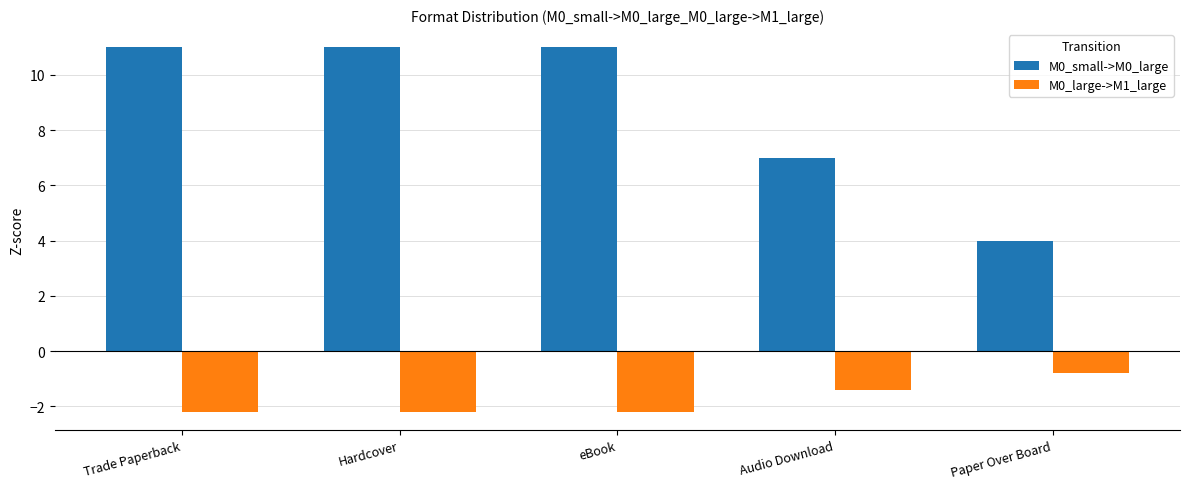

What is the sum of all M0_large->M1_large values?

-8.8